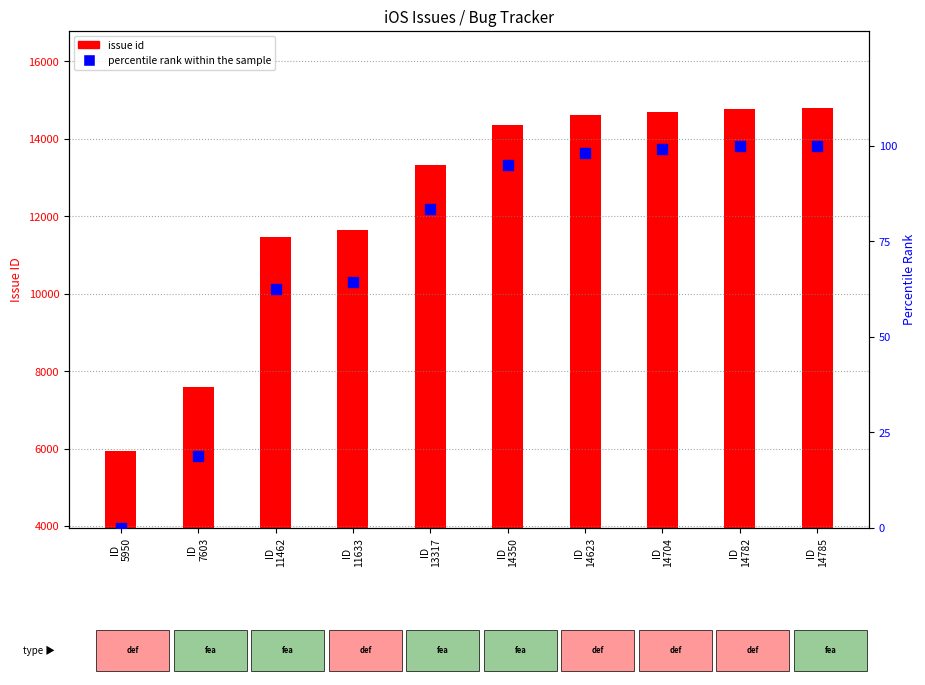

Which series contains the highest Y value?

issue id